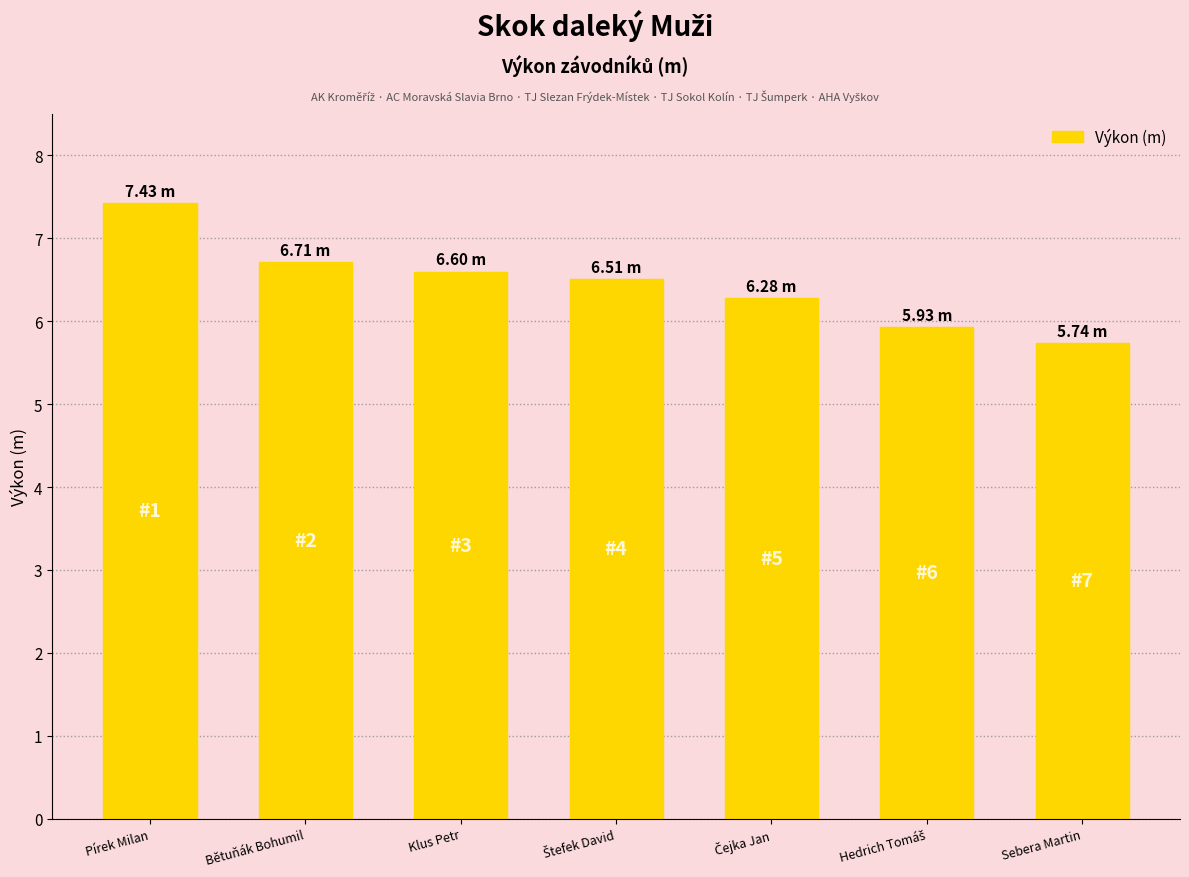

Where does the data first go above 6?

Pírek Milan